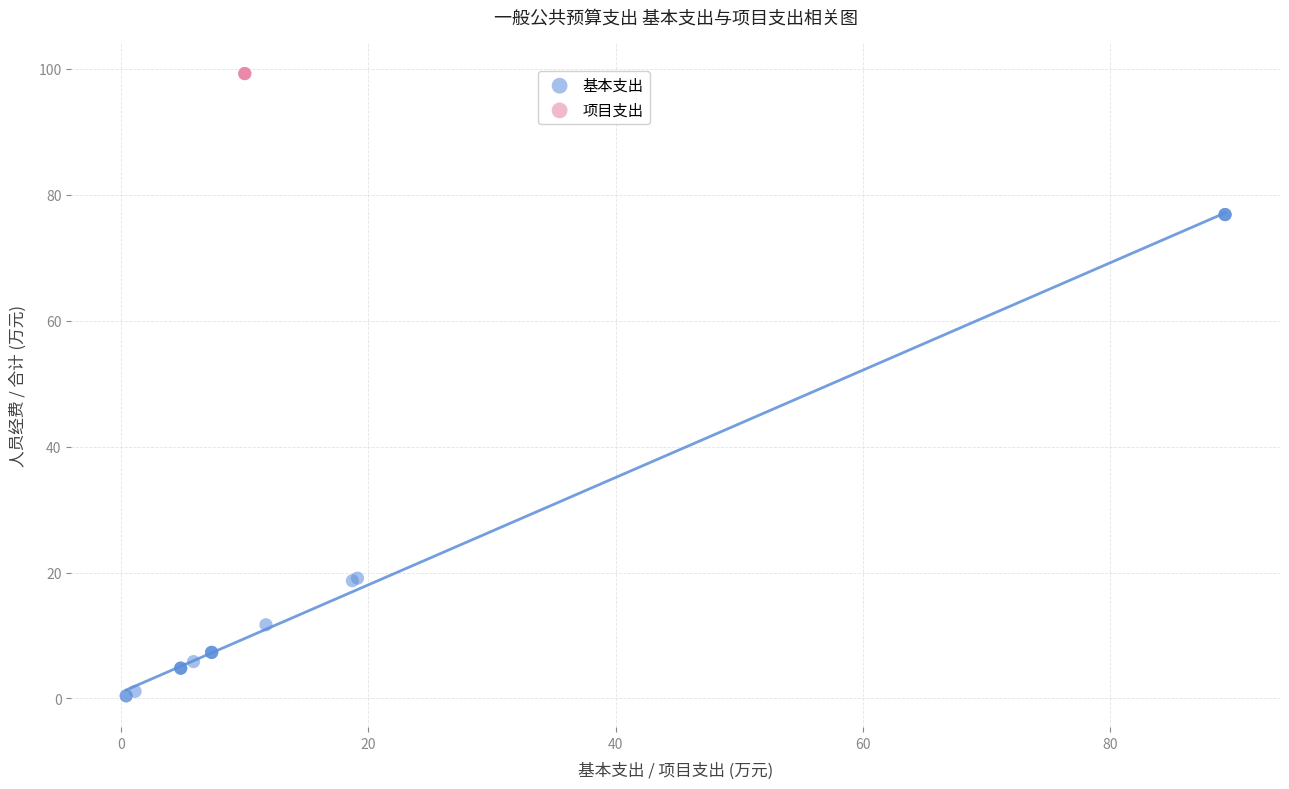

Which series reaches the maximum Y coordinate?

项目支出